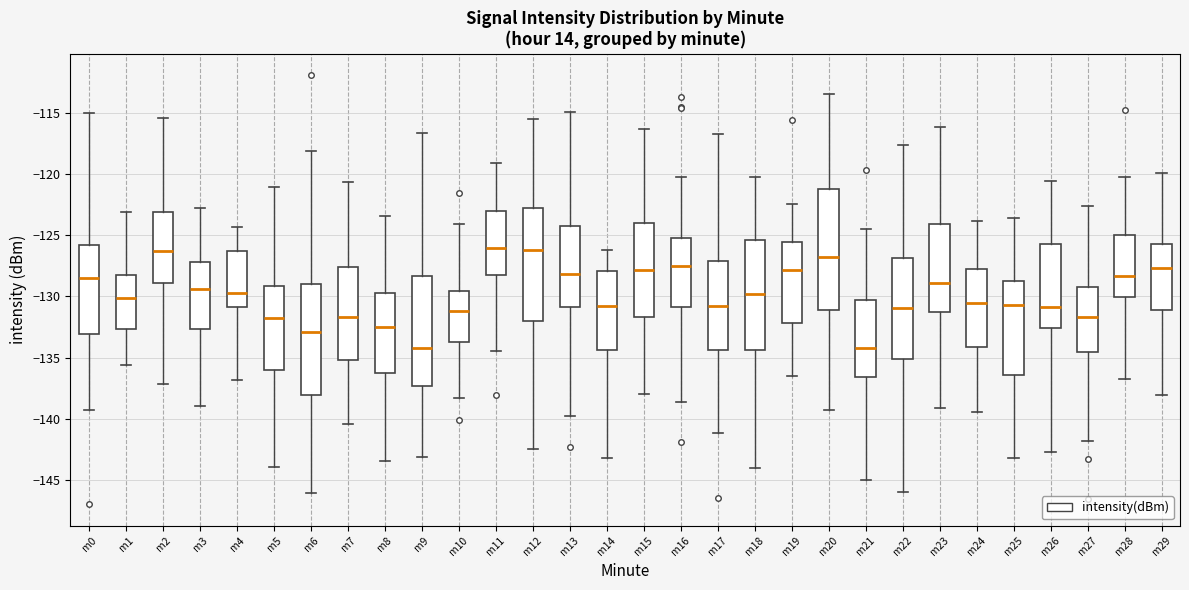

Which box is the tallest, from its lower edge to its upper edge?

m20